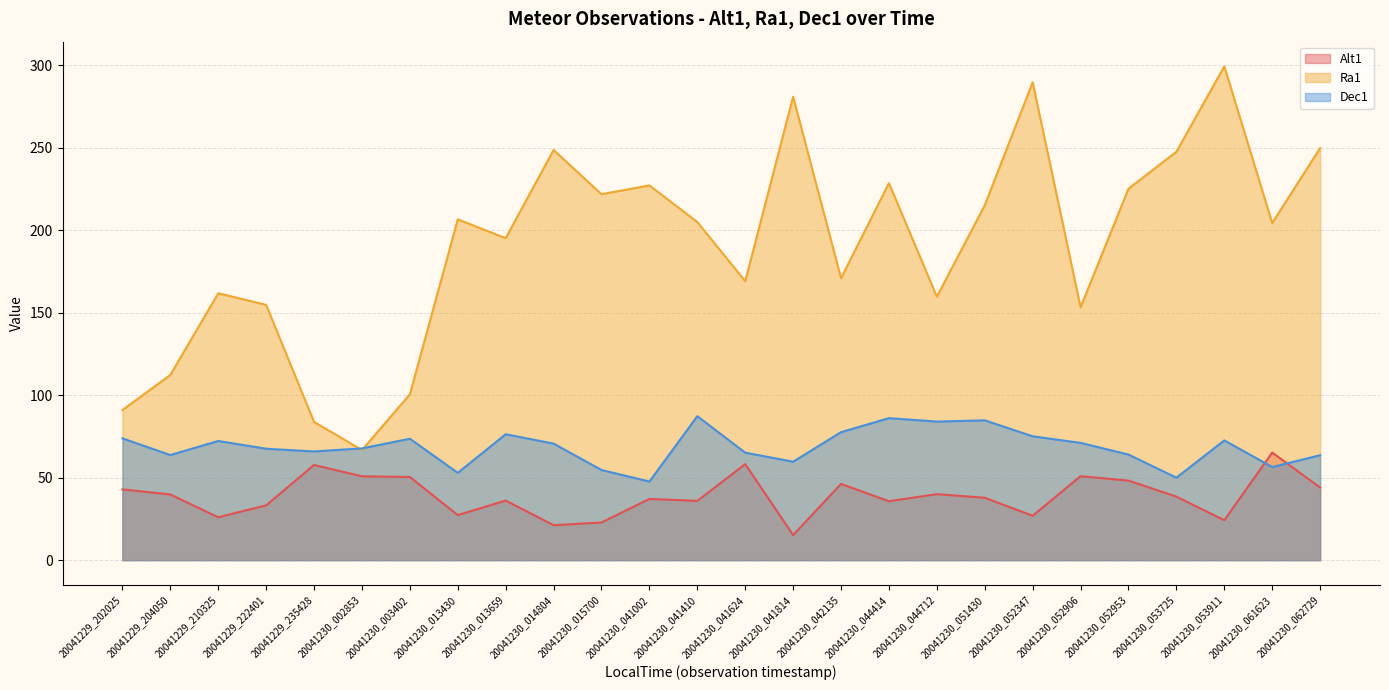

At 20041230_015700, list the series in order from largest to smallest.

Ra1, Dec1, Alt1